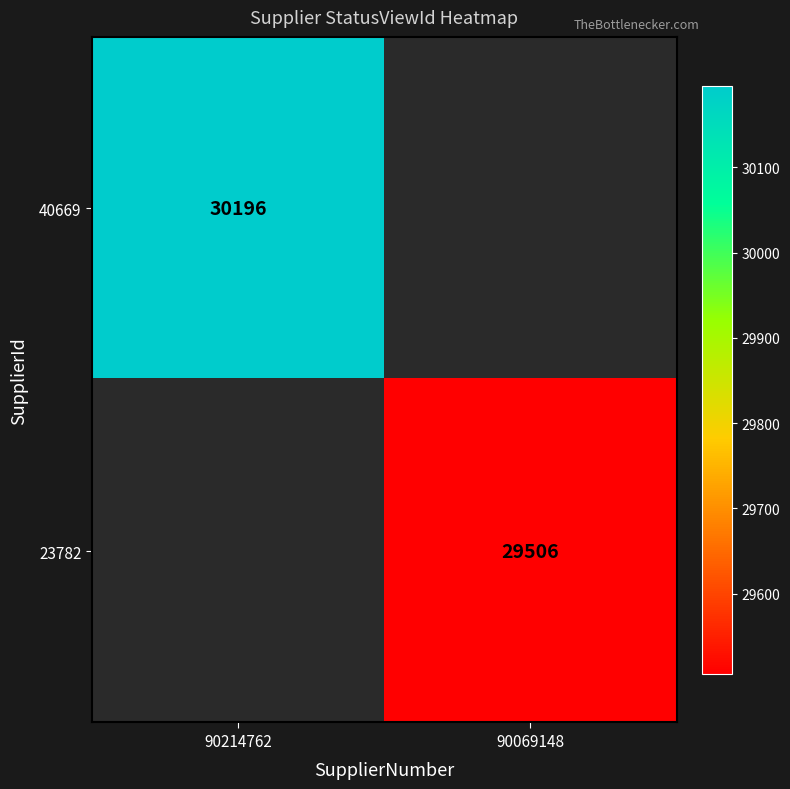

What is the greatest value displayed?

30196.0